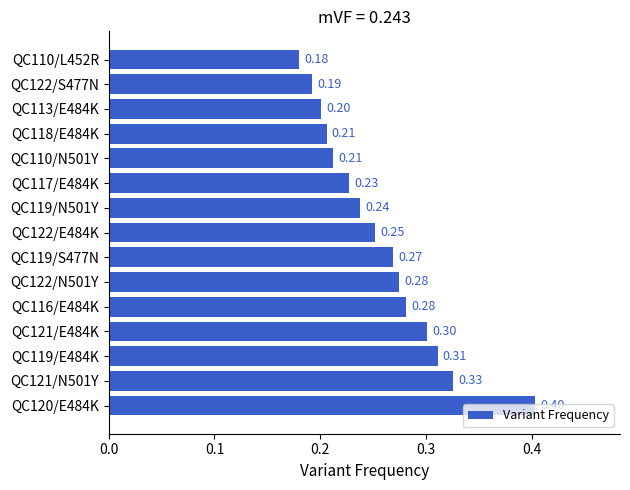

What is the sum of all values?

3.9